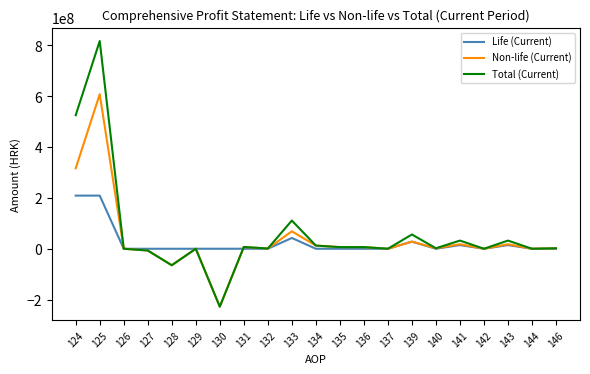

The value of Total (Current) at 124 is 179380453.9. True or false?

False